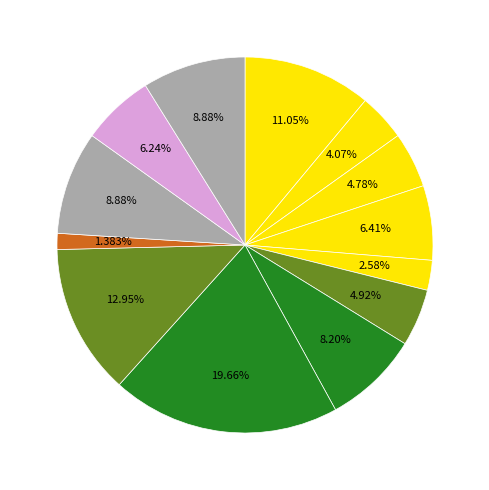

How many segments does this pie chart have?

13